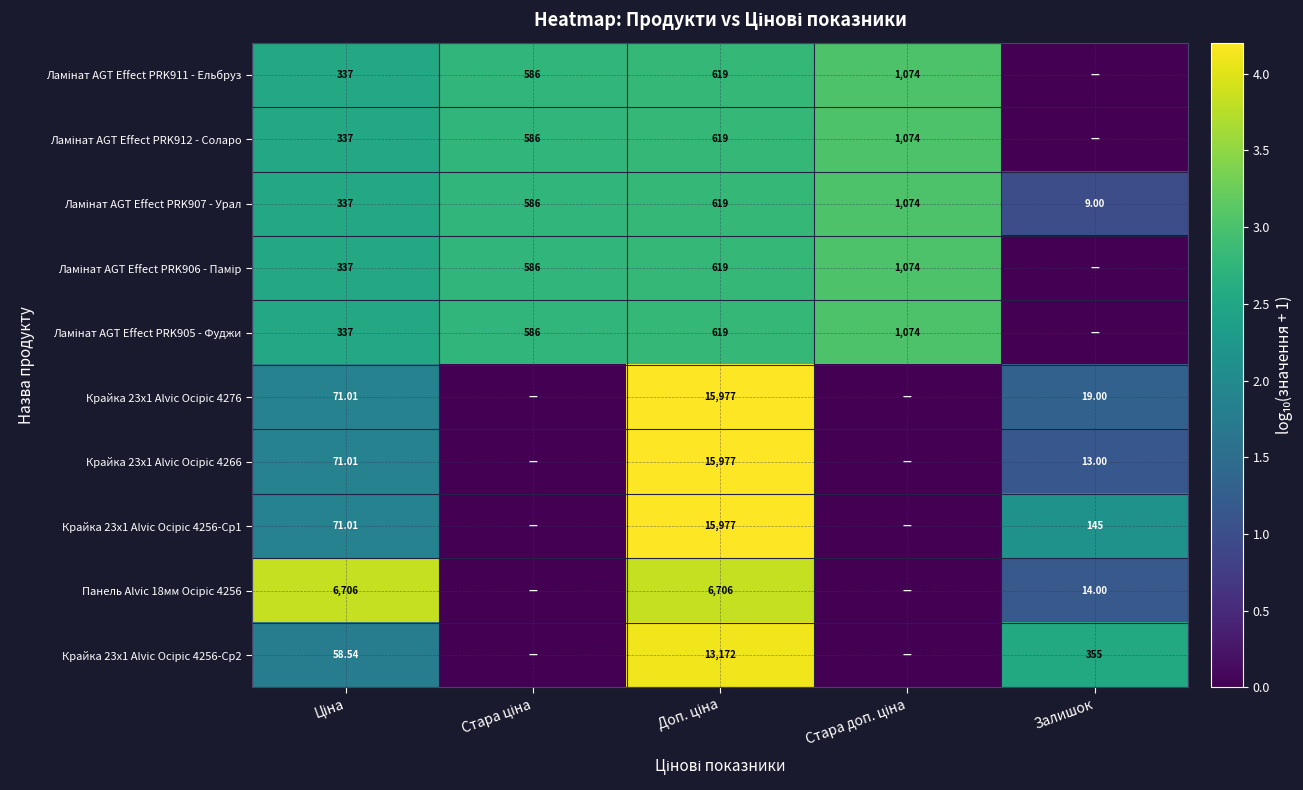

What is the difference between the highest and lowest values at Стара доп. ціна?

3.0